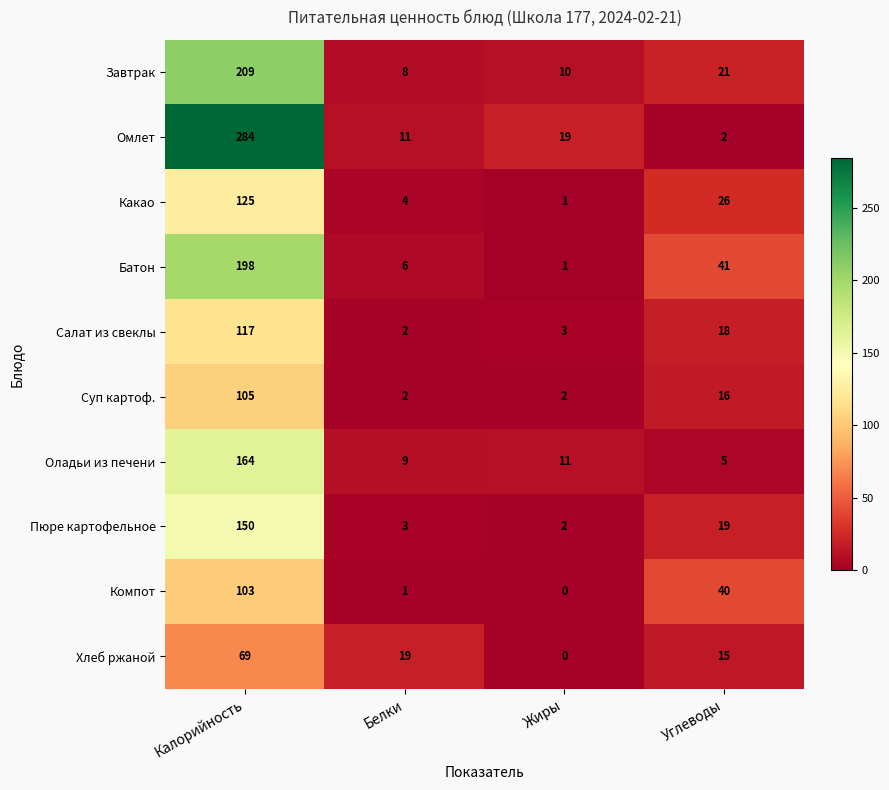

What is the sum of all Хлеб ржаной values?

103